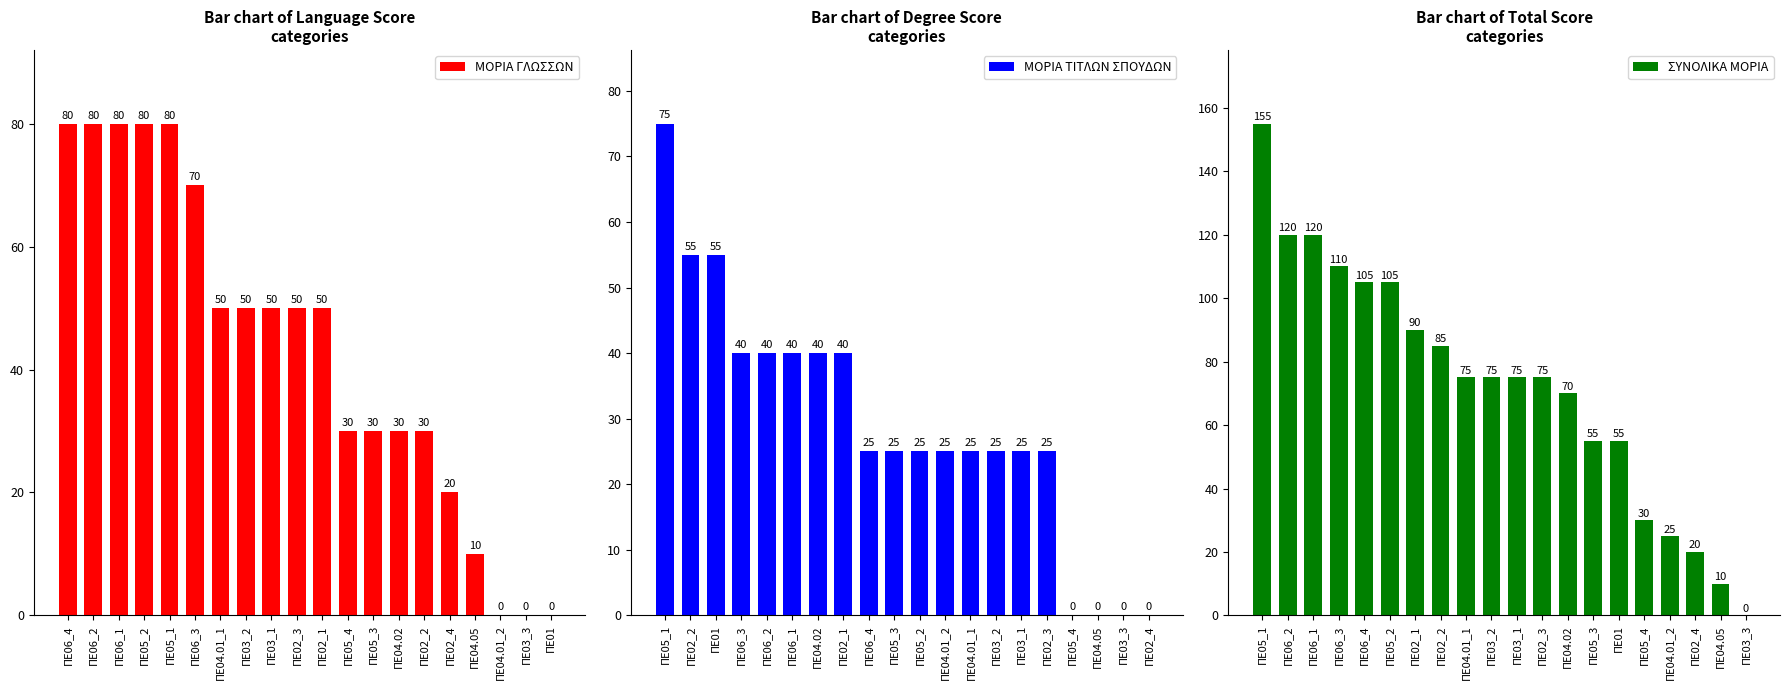

Reading left to right, list all the values displayed in this chart.

ΜΟΡΙΑ ΓΛΩΣΣΩΝ: ΠΕ06_4=80	ΠΕ06_2=80	ΠΕ06_1=80	ΠΕ05_2=80	ΠΕ05_1=80	ΠΕ06_3=70	ΠΕ04.01_1=50	ΠΕ03_2=50	ΠΕ03_1=50	ΠΕ02_3=50	ΠΕ02_1=50	ΠΕ05_4=30	ΠΕ05_3=30	ΠΕ04.02=30	ΠΕ02_2=30	ΠΕ02_4=20	ΠΕ04.05=10	ΠΕ04.01_2=0	ΠΕ03_3=0	ΠΕ01=0
ΜΟΡΙΑ ΤΙΤΛΩΝ ΣΠΟΥΔΩΝ: ΠΕ05_1=75	ΠΕ02_2=55	ΠΕ01=55	ΠΕ06_3=40	ΠΕ06_2=40	ΠΕ06_1=40	ΠΕ04.02=40	ΠΕ02_1=40	ΠΕ06_4=25	ΠΕ05_3=25	ΠΕ05_2=25	ΠΕ04.01_2=25	ΠΕ04.01_1=25	ΠΕ03_2=25	ΠΕ03_1=25	ΠΕ02_3=25	ΠΕ05_4=0	ΠΕ04.05=0	ΠΕ03_3=0	ΠΕ02_4=0
ΣΥΝΟΛΙΚΑ ΜΟΡΙΑ: ΠΕ05_1=155	ΠΕ06_2=120	ΠΕ06_1=120	ΠΕ06_3=110	ΠΕ06_4=105	ΠΕ05_2=105	ΠΕ02_1=90	ΠΕ02_2=85	ΠΕ04.01_1=75	ΠΕ03_2=75	ΠΕ03_1=75	ΠΕ02_3=75	ΠΕ04.02=70	ΠΕ05_3=55	ΠΕ01=55	ΠΕ05_4=30	ΠΕ04.01_2=25	ΠΕ02_4=20	ΠΕ04.05=10	ΠΕ03_3=0